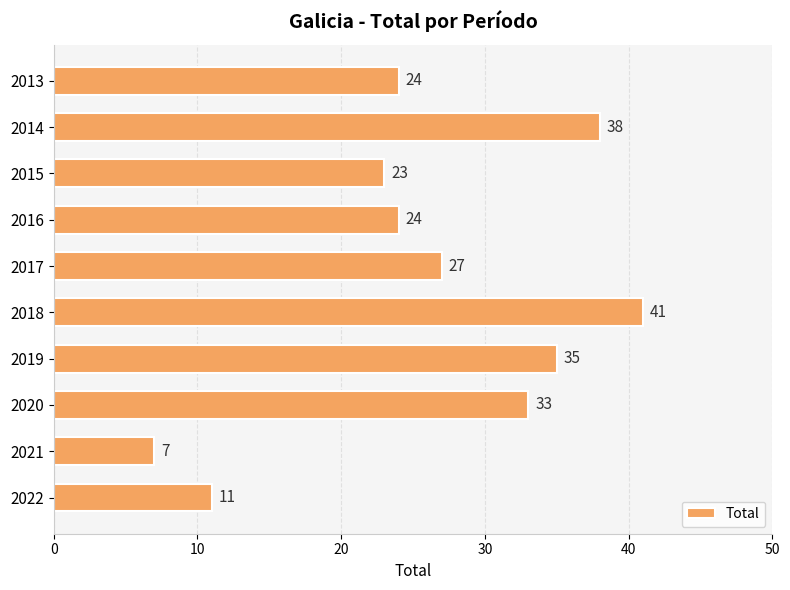

At which category does the chart reach its peak across all series?

2018